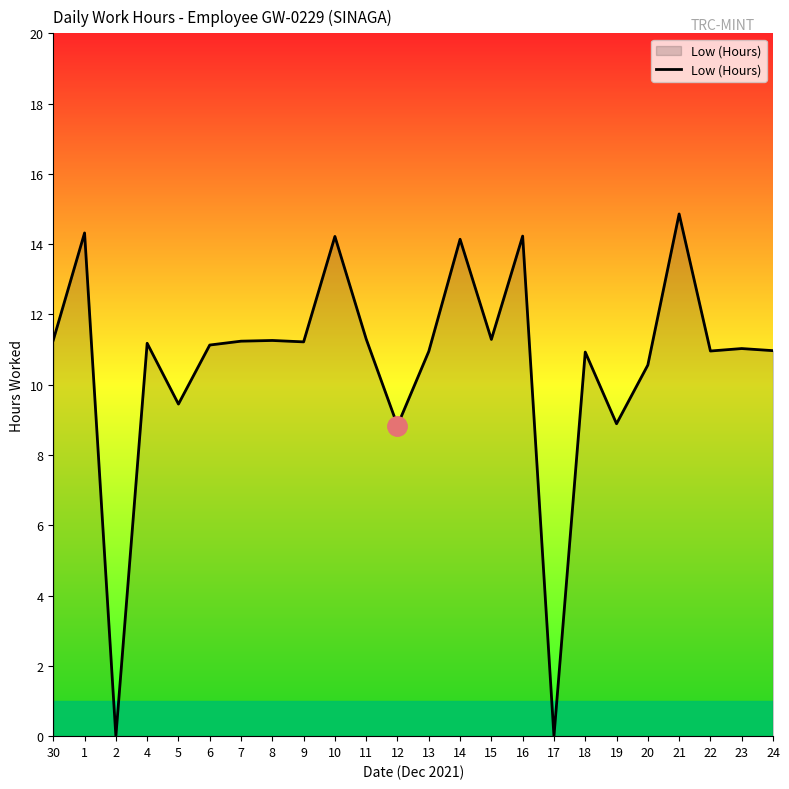

The chart shows a value of 13.3 at 12. True or false?

False